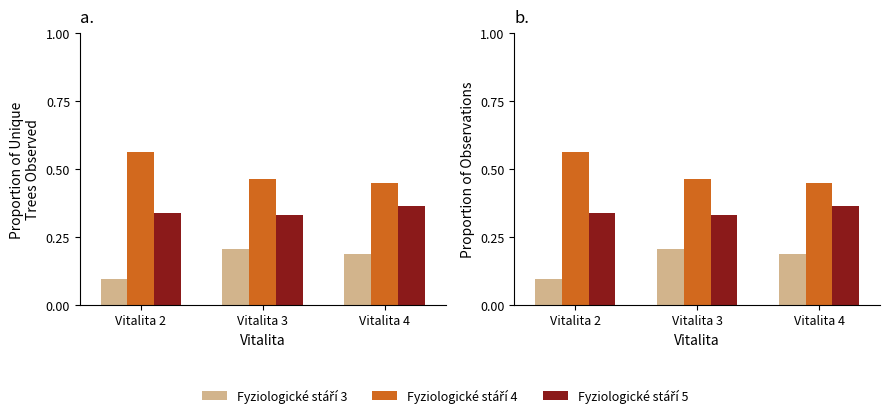

Which category has the lowest value in the Fyziologické stáří 5 series?

Vitalita 3